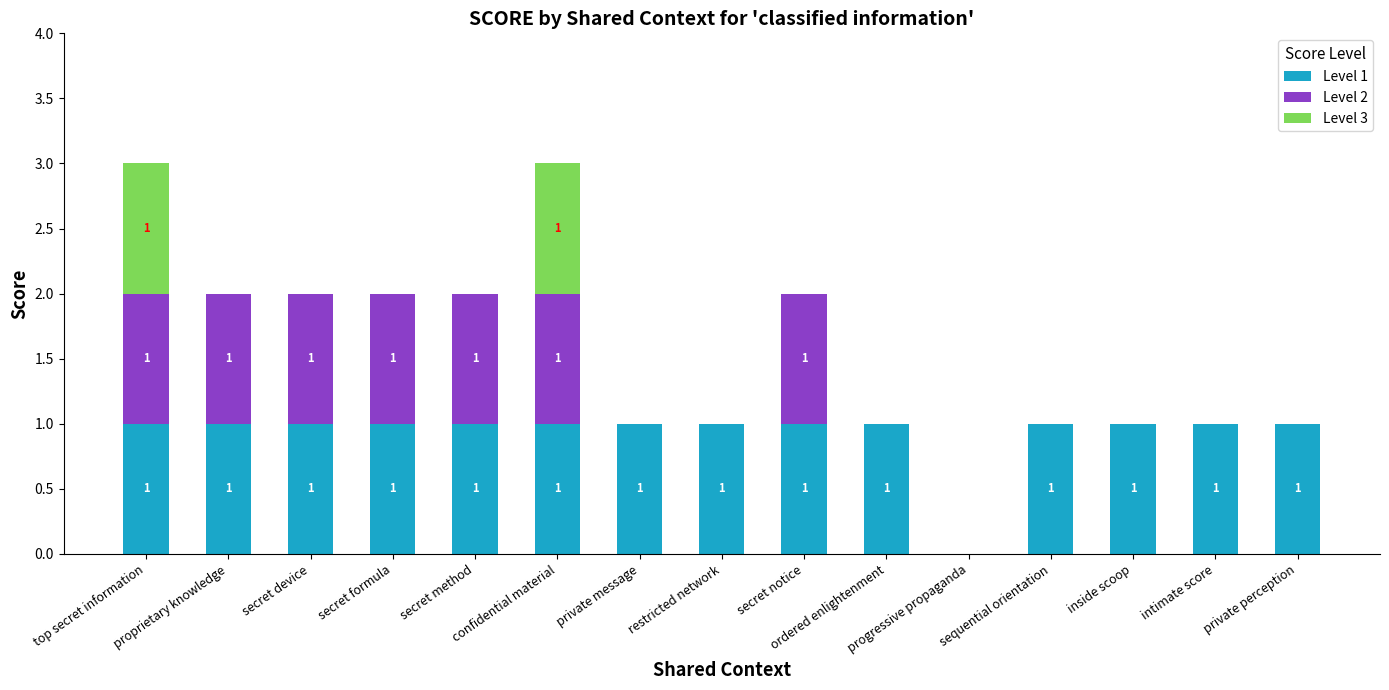

Are the bars horizontal?

No